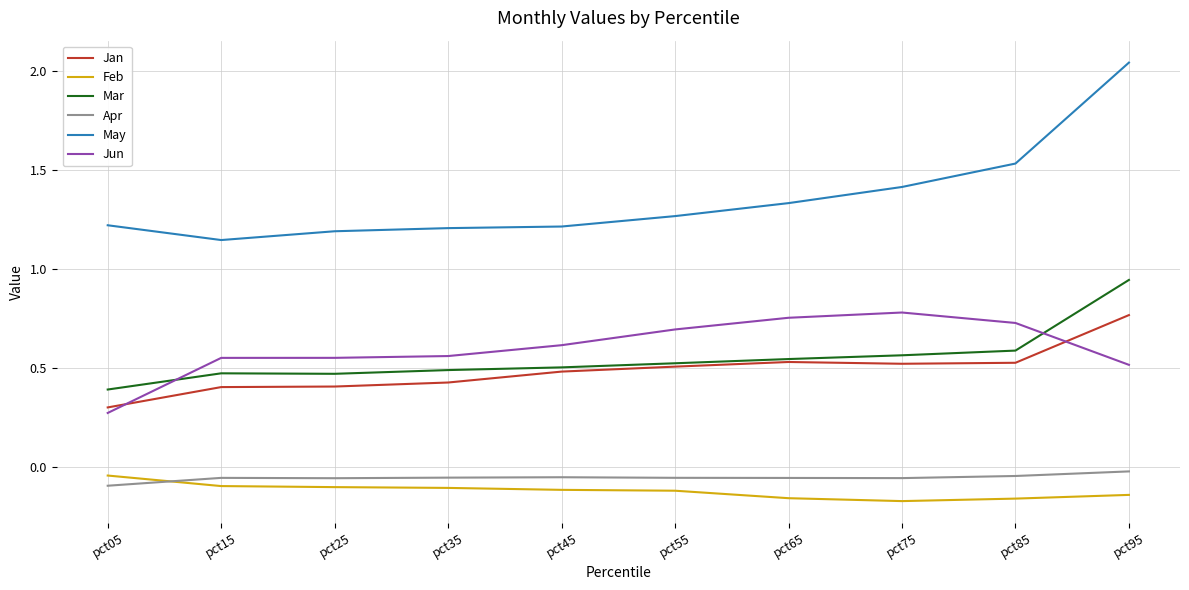

Which category has the highest value across all series?

pct95